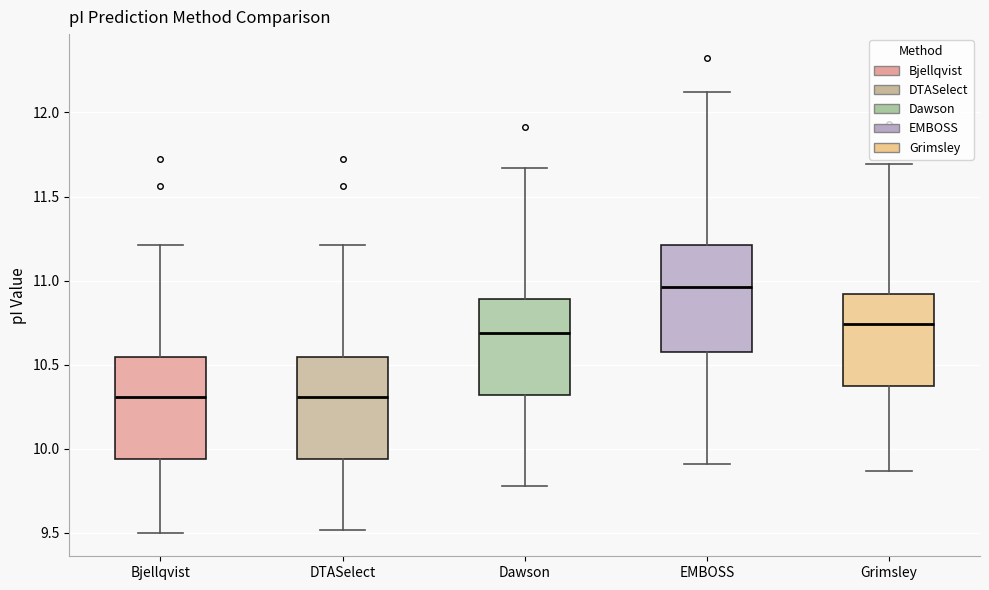

Where is the lower edge of the box for Dawson on the y-axis? The values are not printed on the chart, so give them approximately, as read against the axis.

10.30